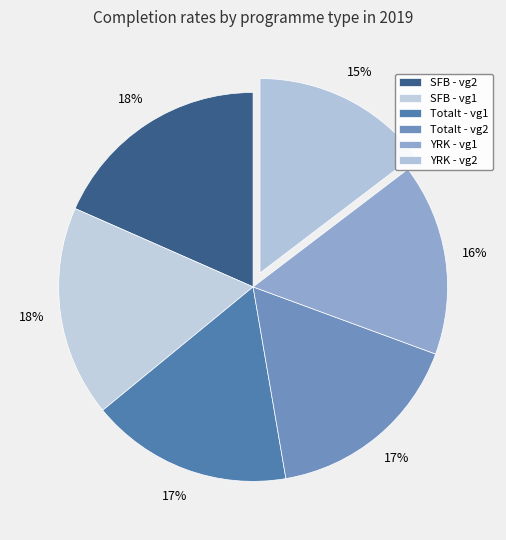

Does any single category account for the majority?

No